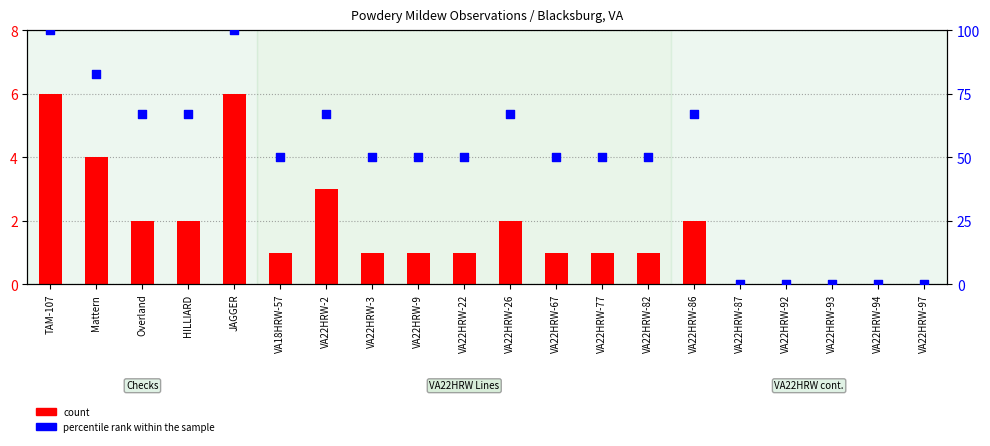

Is the value of count at JAGGER greater than the value of percentile rank within the sample at VA22HRW-87?

Yes